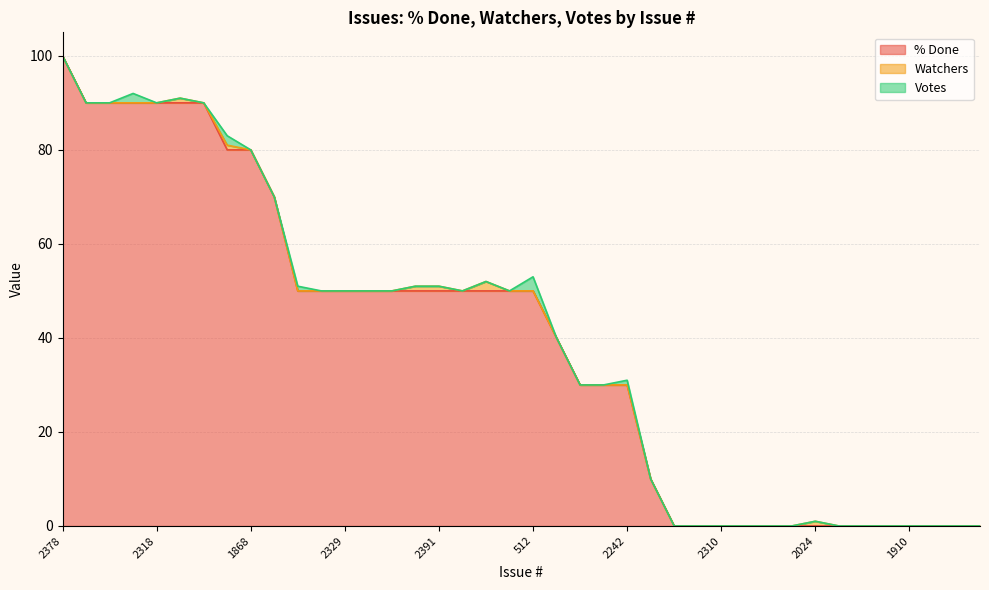

Reading left to right, extract all data points from this chart.

% Done: 2378=100	1989=90	2295=90	2098=90	2318=90	2359=90	2439=90	2131=80	1868=80	2290=70	1725=50	ISSUE-12=50	2329=50	2155=50	2436=50	ISSUE-17=50	2391=50	2227=50	2365=50	2384=50	512=50	1828=40	936=30	2151=30	2242=30	1716=10	2305=0	2309=0	2310=0	2312=0	1985=0	2278=0	2024=0	2399=0	2400=0	2377=0	1910=0	2161=0	2273=0	2285=0
Watchers: 2378=0	1989=0	2295=0	2098=0	2318=0	2359=1	2439=0	2131=1	1868=0	2290=0	1725=0	ISSUE-12=0	2329=0	2155=0	2436=0	ISSUE-17=1	2391=1	2227=0	2365=2	2384=0	512=0	1828=0	936=0	2151=0	2242=0	1716=0	2305=0	2309=0	2310=0	2312=0	1985=0	2278=0	2024=1	2399=0	2400=0	2377=0	1910=0	2161=0	2273=0	2285=0
Votes: 2378=0	1989=0	2295=0	2098=2	2318=0	2359=0	2439=0	2131=2	1868=0	2290=0	1725=1	ISSUE-12=0	2329=0	2155=0	2436=0	ISSUE-17=0	2391=0	2227=0	2365=0	2384=0	512=3	1828=0	936=0	2151=0	2242=1	1716=0	2305=0	2309=0	2310=0	2312=0	1985=0	2278=0	2024=0	2399=0	2400=0	2377=0	1910=0	2161=0	2273=0	2285=0